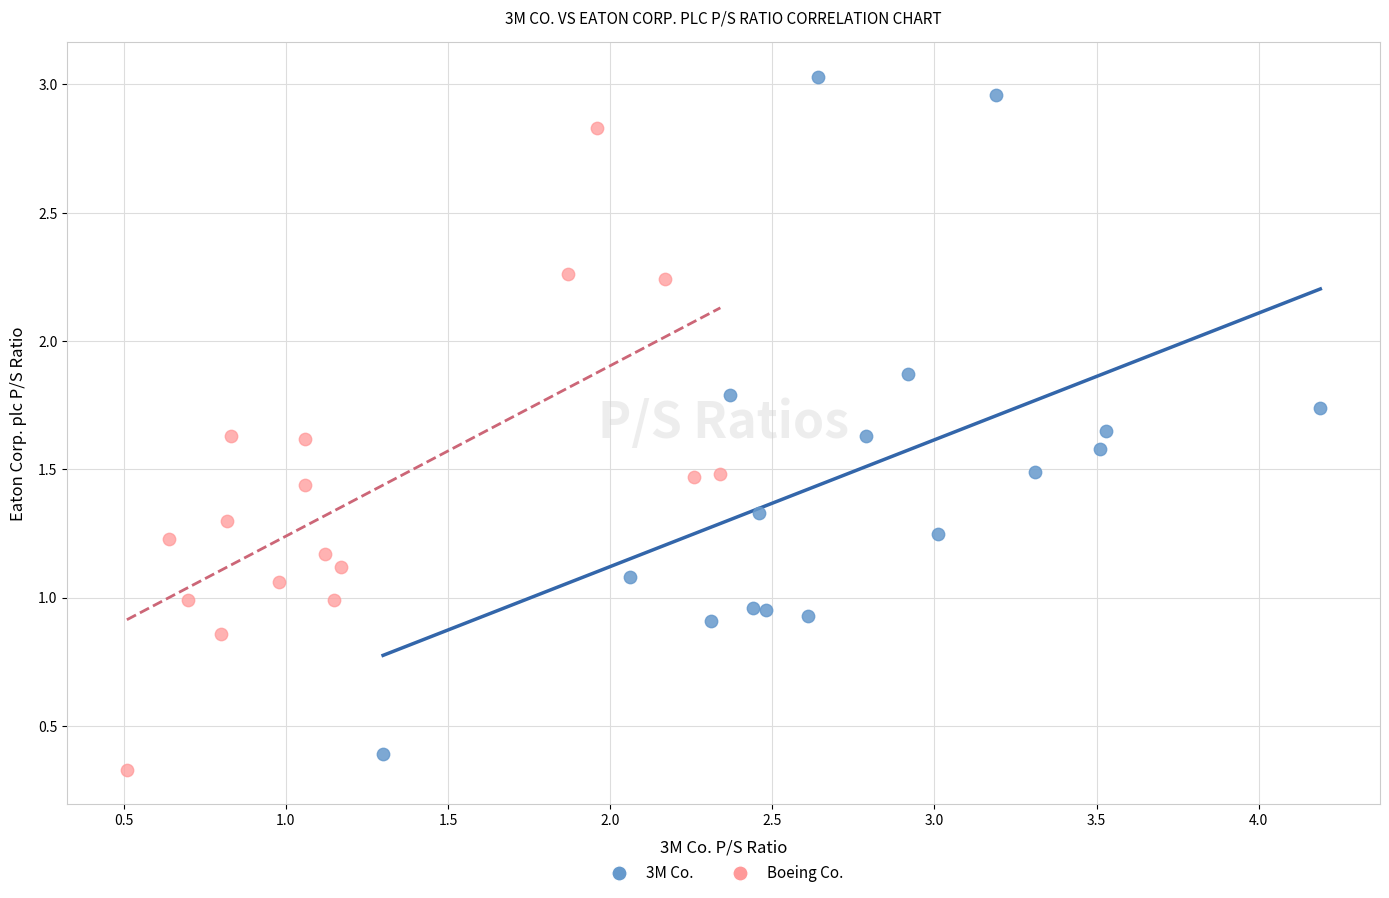

Which series has the largest Y range (max minus min)?

3M Co.